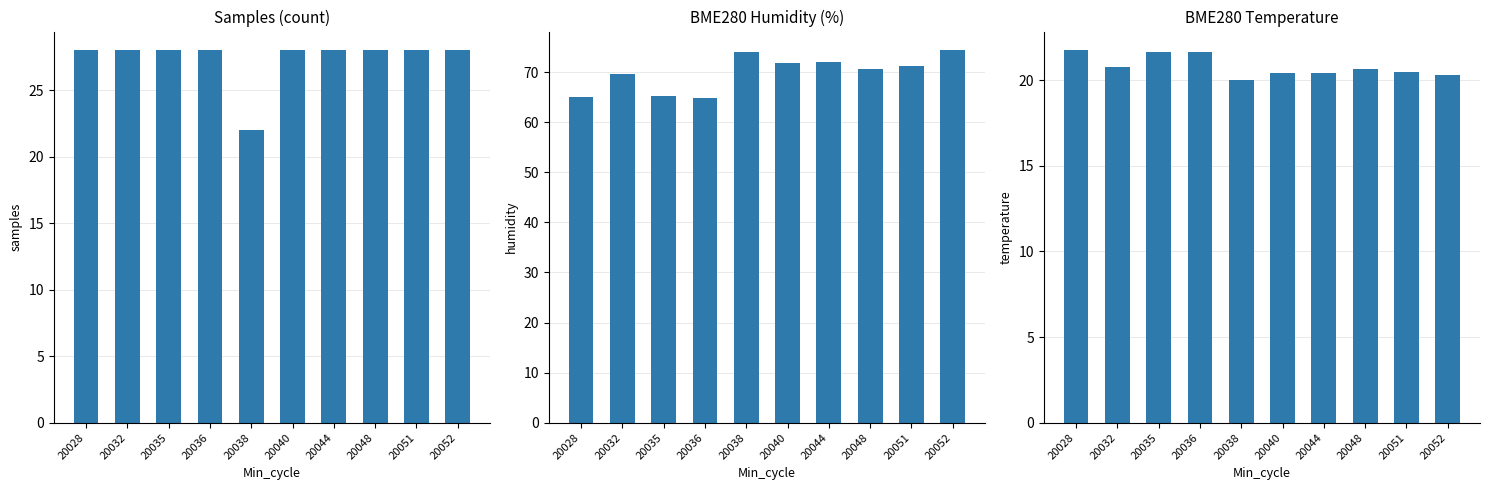

The samples series shows 39.8 at 20036. True or false?

False